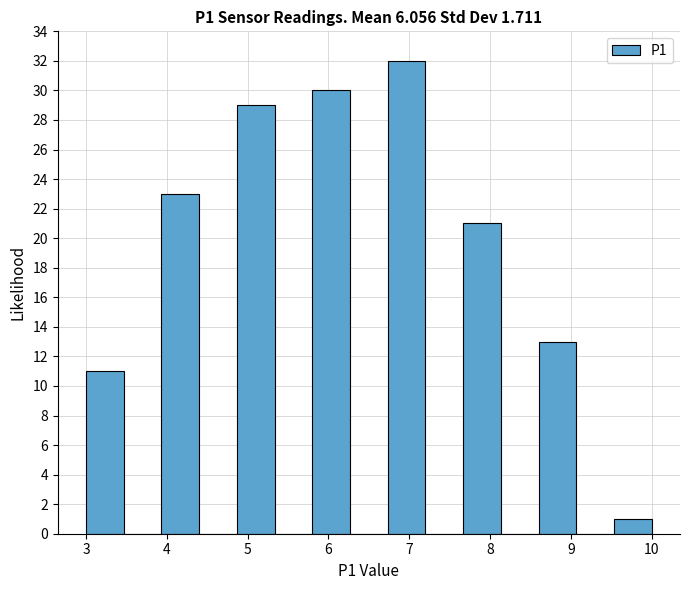

Reading left to right, transcribe this chart: for each bar, give the range it covers on the x-axis and its height. Neither the bar edges nor the heights are printed on the chart, so give them approximately, as read against the axes.

3.0 to 3.5: 11
3.5 to 3.9: 0
3.9 to 4.4: 23
4.4 to 4.9: 0
4.9 to 5.3: 29
5.3 to 5.8: 0
5.8 to 6.3: 30
6.3 to 6.7: 0
6.7 to 7.2: 32
7.2 to 7.7: 0
7.7 to 8.1: 21
8.1 to 8.6: 0
8.6 to 9.1: 13
9.1 to 9.5: 0
9.5 to 10.0: 1